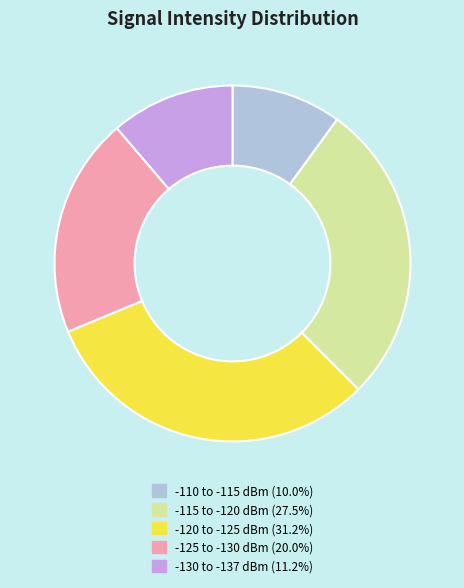

Is there any slice that represents more than half of the pie?

No